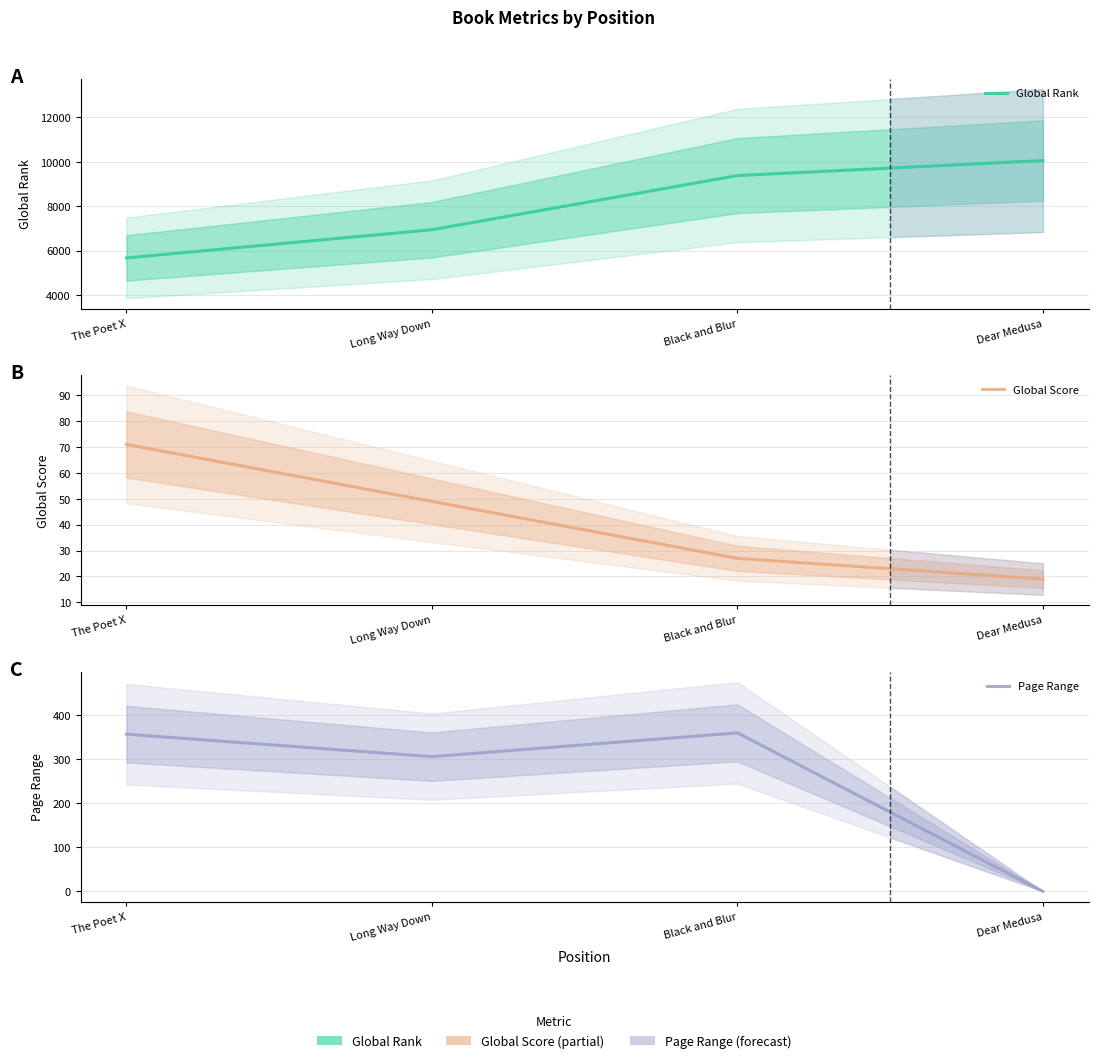

What is the label of the 2nd point from the left?

Long Way Down